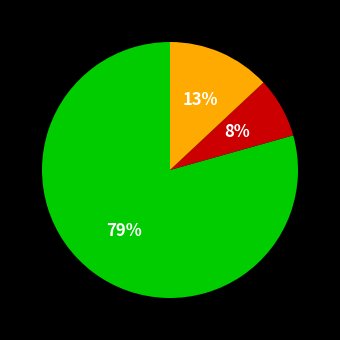

To the nearest percent, what is the average slice percentage?

33%